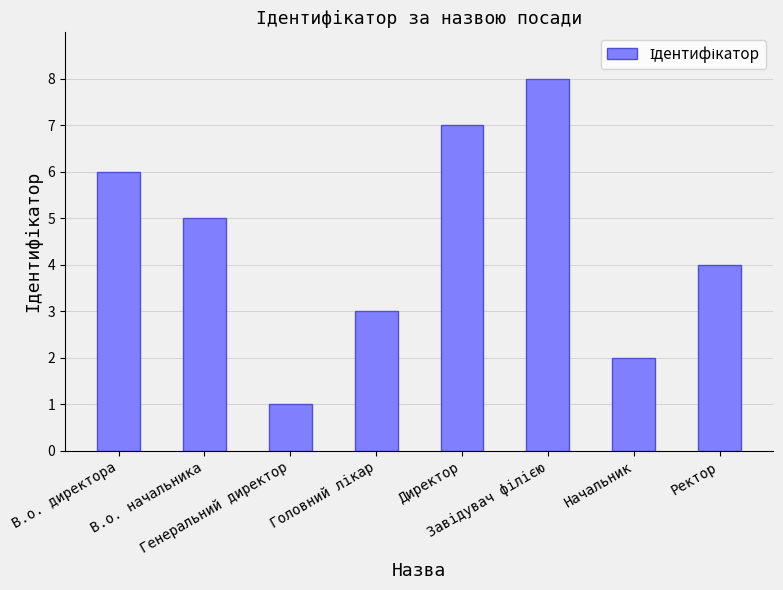

What is the label of the 4th bar from the right?

Директор